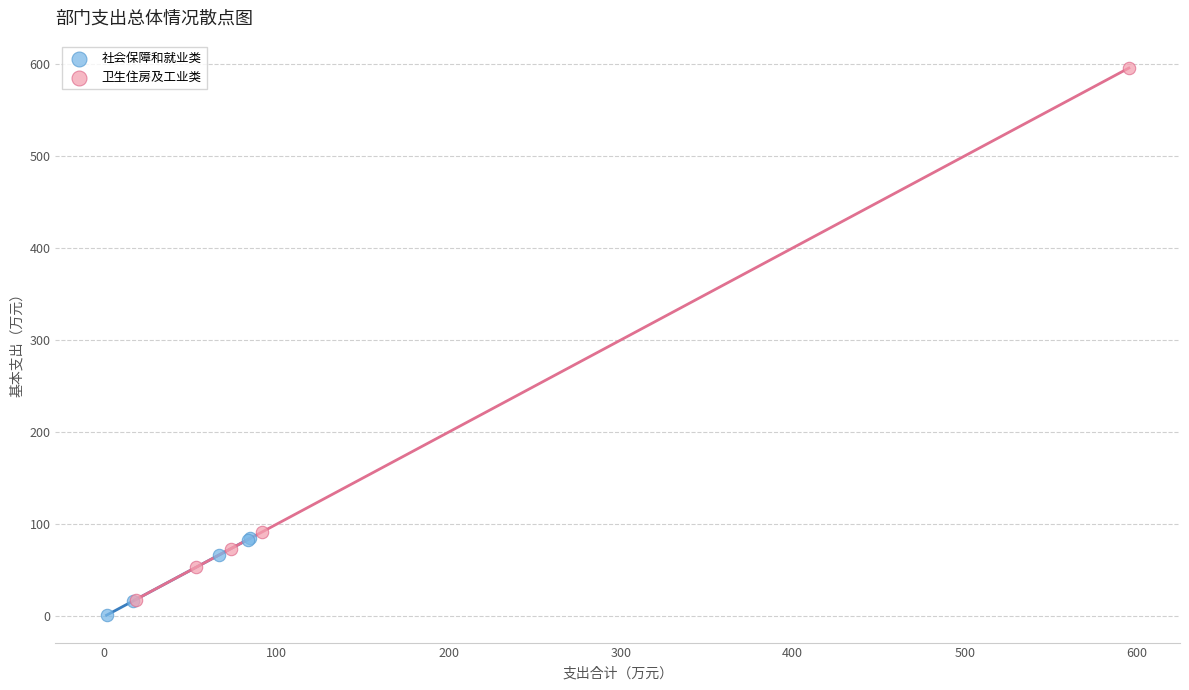

Which series has the largest Y range (max minus min)?

卫生住房及工业类